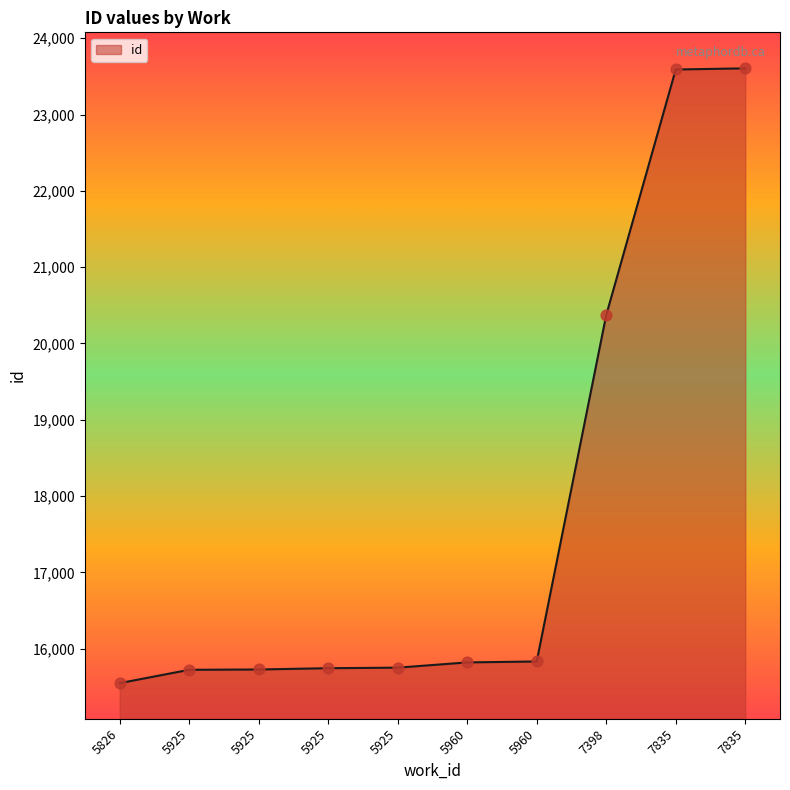

Is this an area chart (filled region under the line)?

Yes